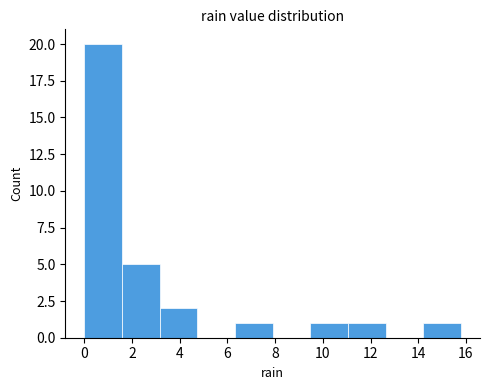

Reading left to right, transcribe this chart: for each bar, give the range it covers on the x-axis and its height. Neither the bar edges nor the heights are printed on the chart, so give them approximately, as read against the axes.

0.00 to 1.58: 20
1.58 to 3.16: 5
3.16 to 4.74: 2
4.74 to 6.32: 0
6.32 to 7.90: 1
7.90 to 9.48: 0
9.48 to 11.06: 1
11.06 to 12.64: 1
12.64 to 14.22: 0
14.22 to 15.80: 1